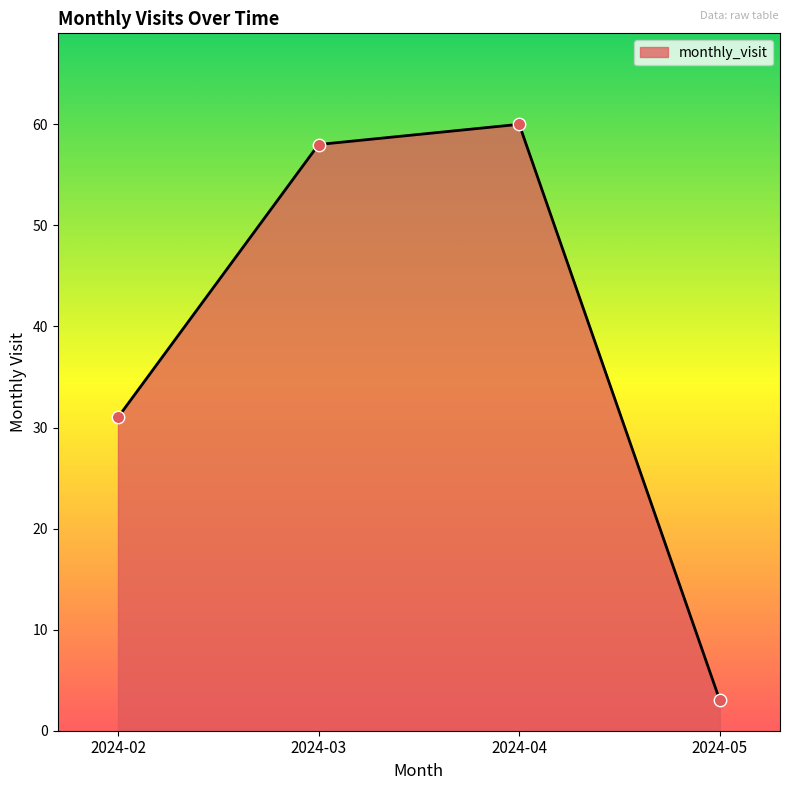

What is the ratio of the value at 2024-04 to the value at 2024-03?

1.0